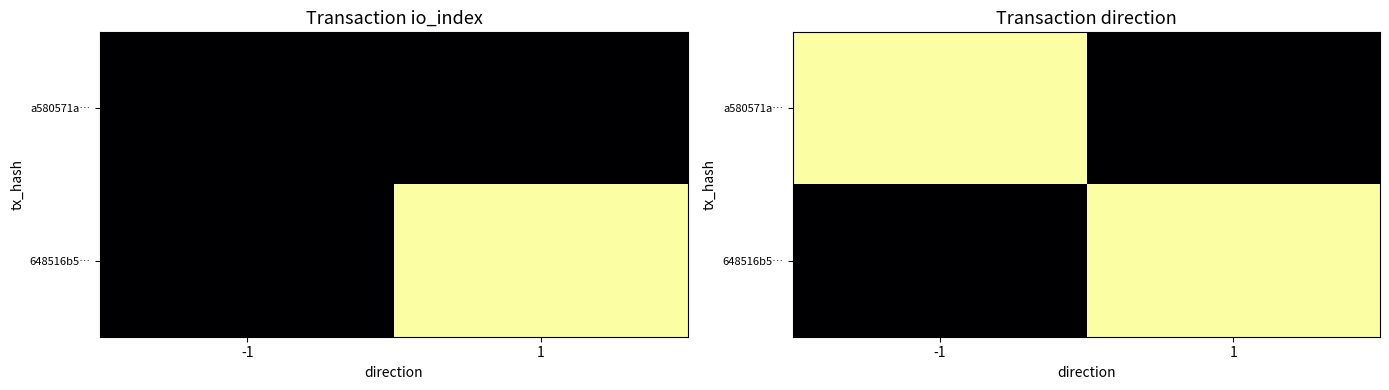

Which series has the largest total across all categories?

a580571a…